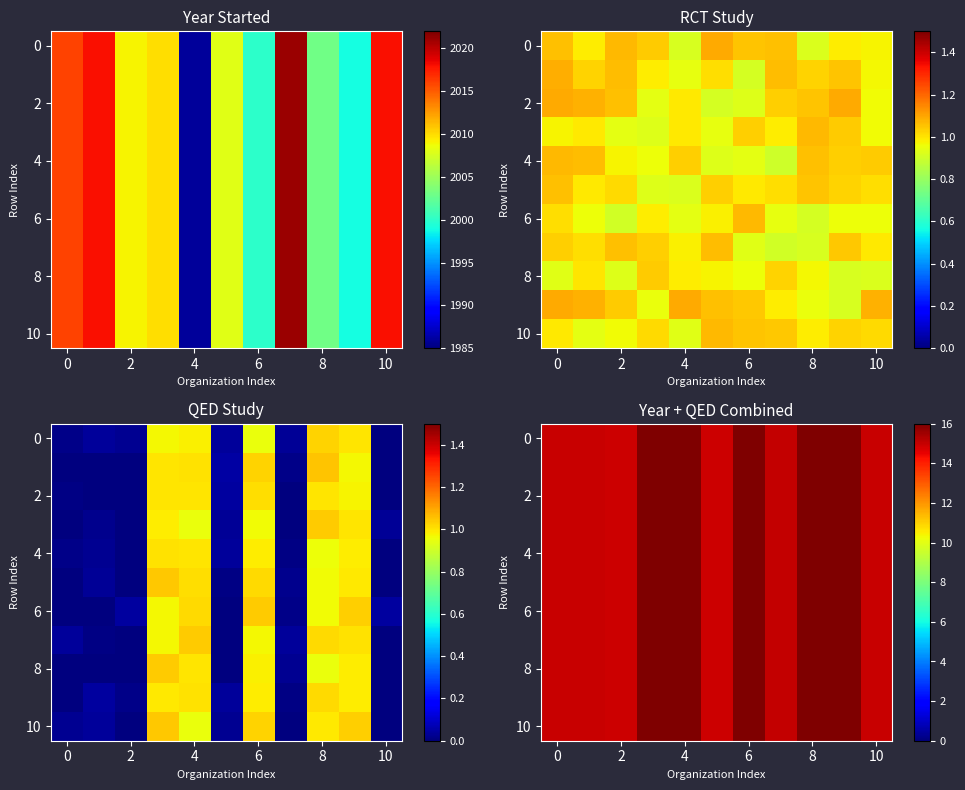

What is the highest value of the 4 series?

16.9